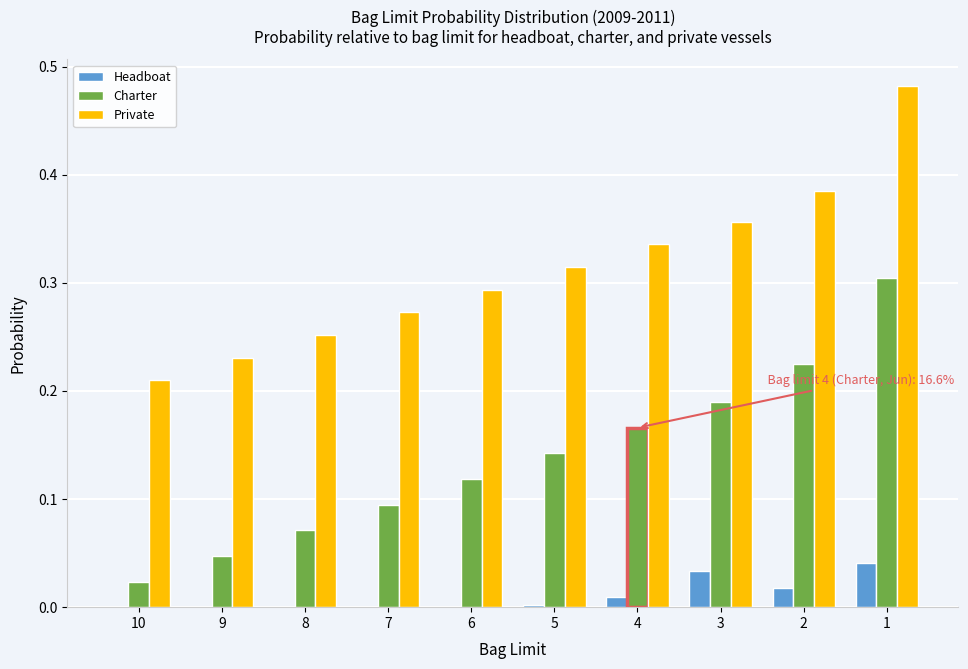

What is the sum of all Charter values?

1.4